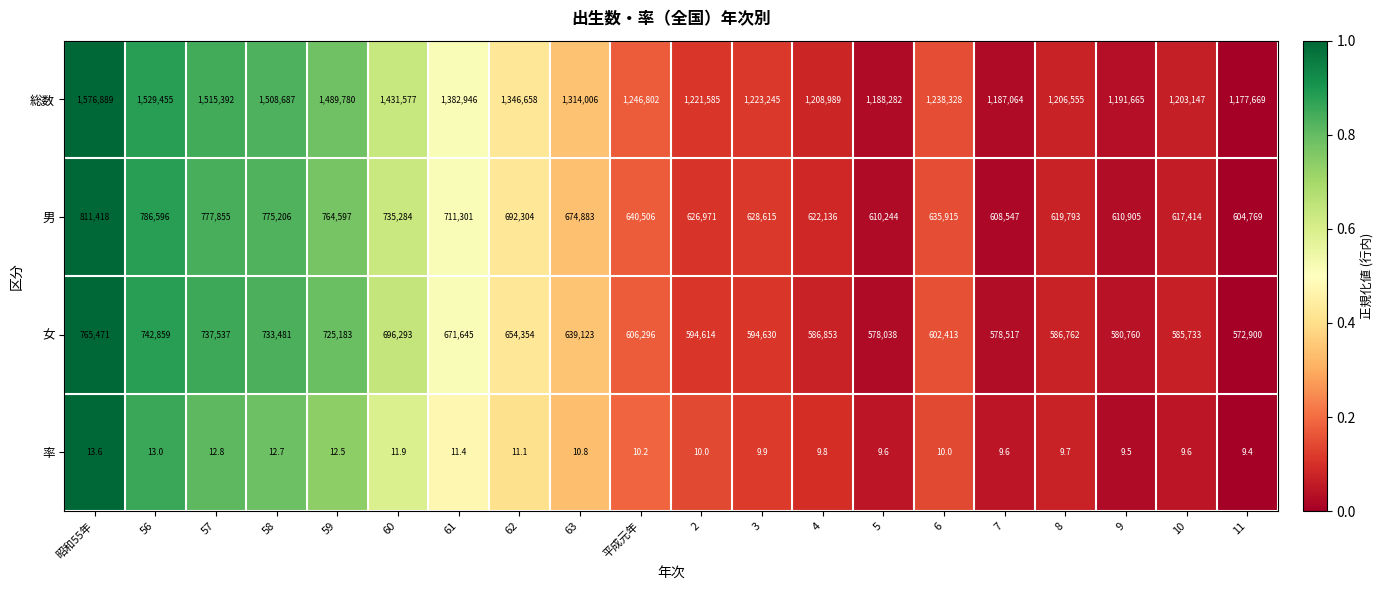

The 女 series shows 1226024.4 at 57. True or false?

False